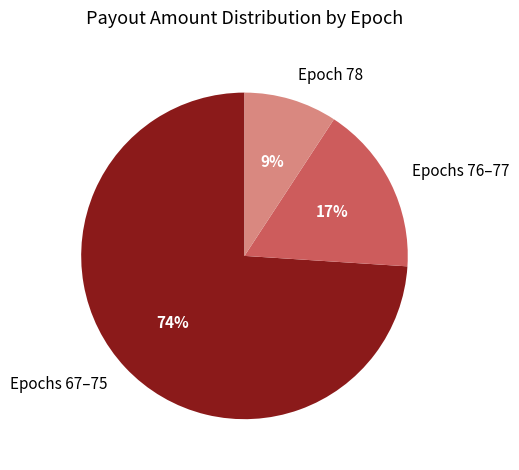

To the nearest percent, what portion does Epoch 78 represent?

9%